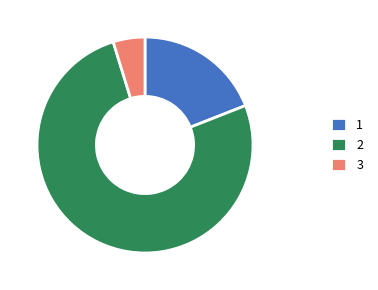

What is the ratio of the value at 1 to the value at 3?

4.0